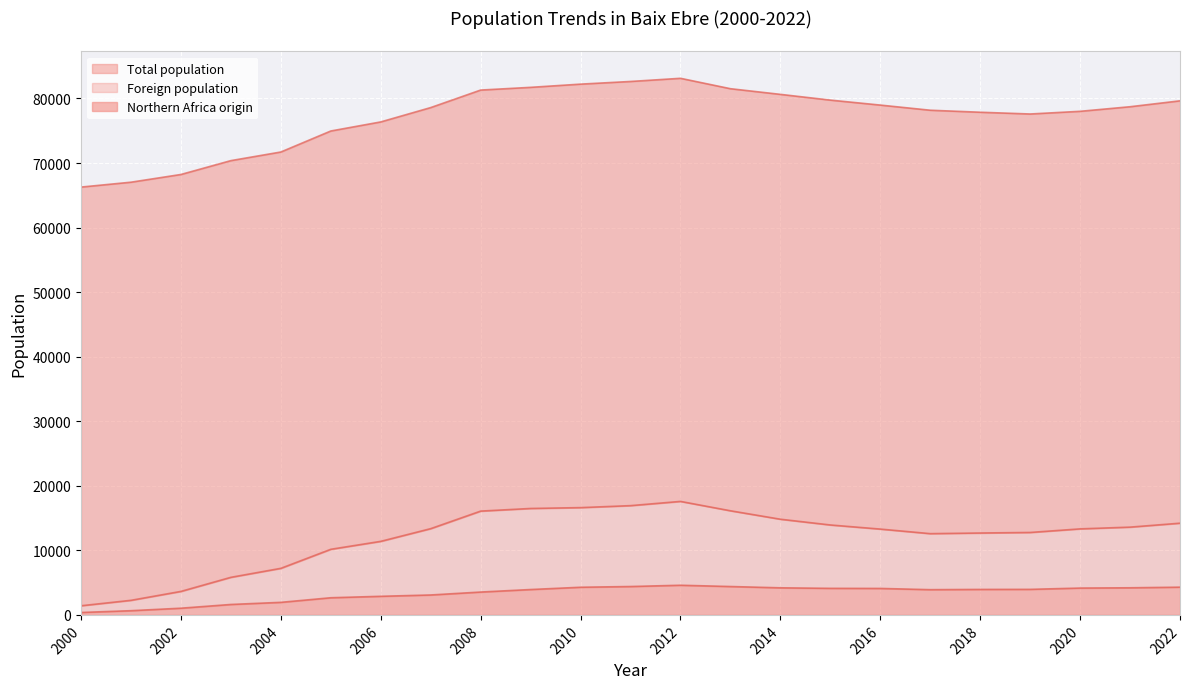

How many values in the Northern Africa origin series exceed 3950?

11